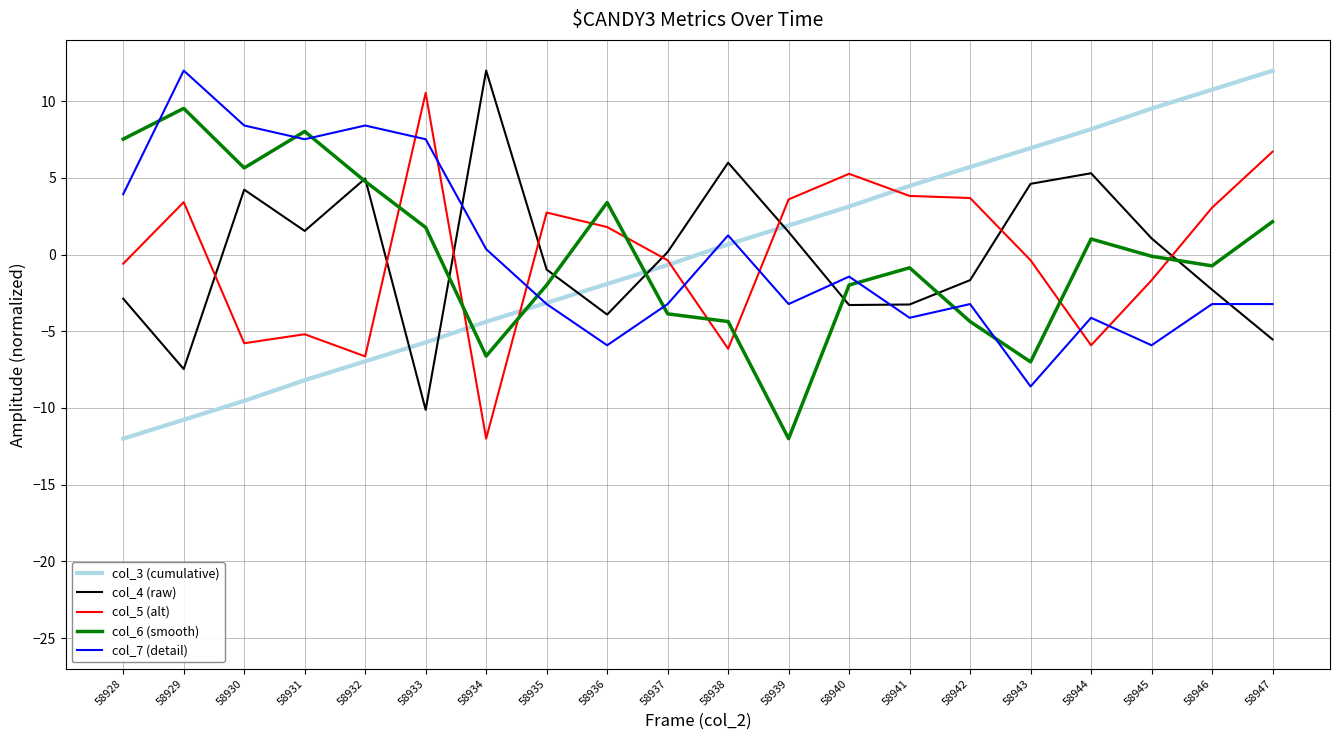

At which category is the sum across all series the highest?

58947